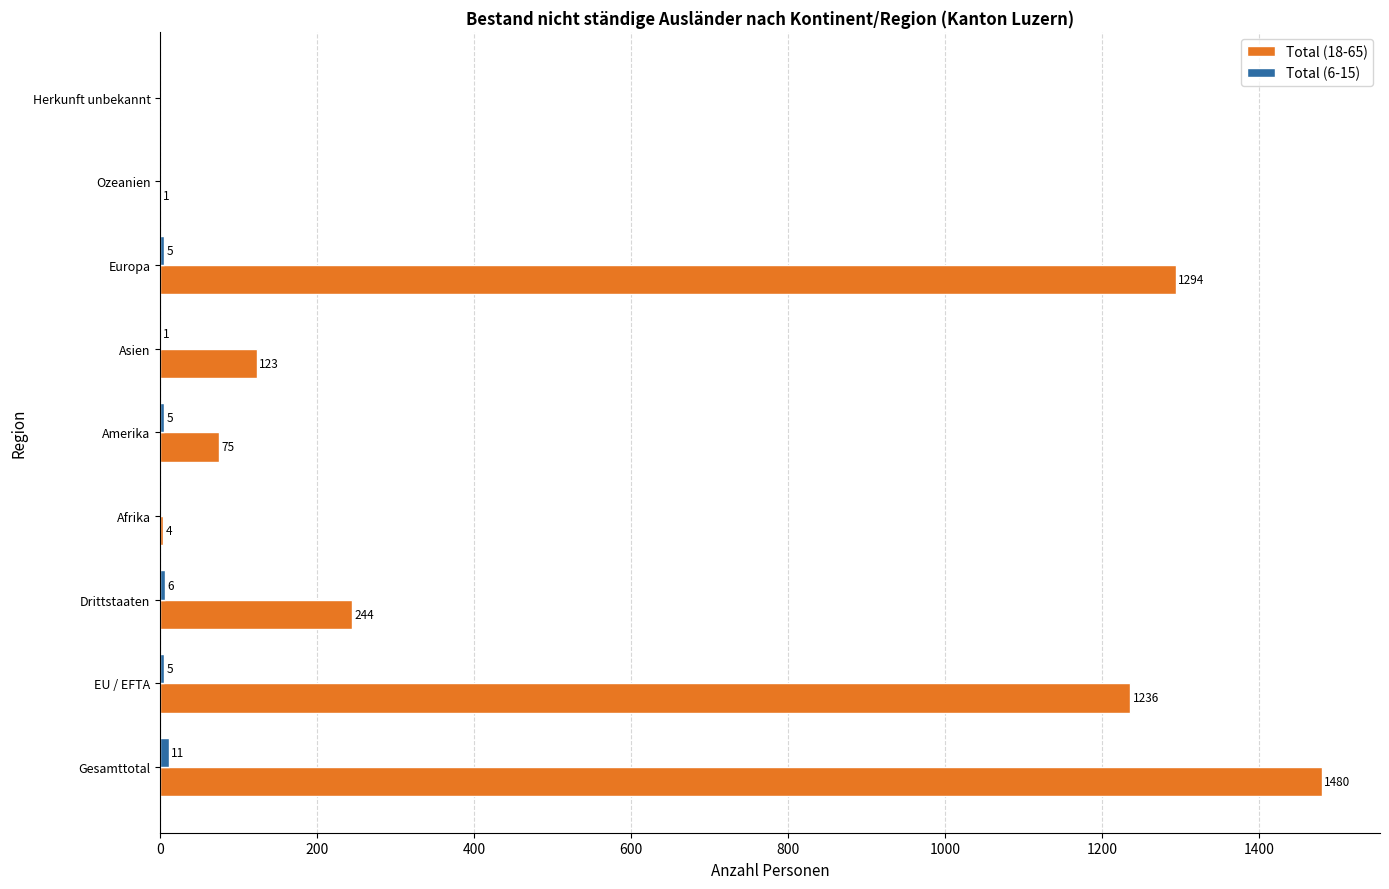

The value of Total (18-65) at Gesamttotal is 1480. True or false?

True